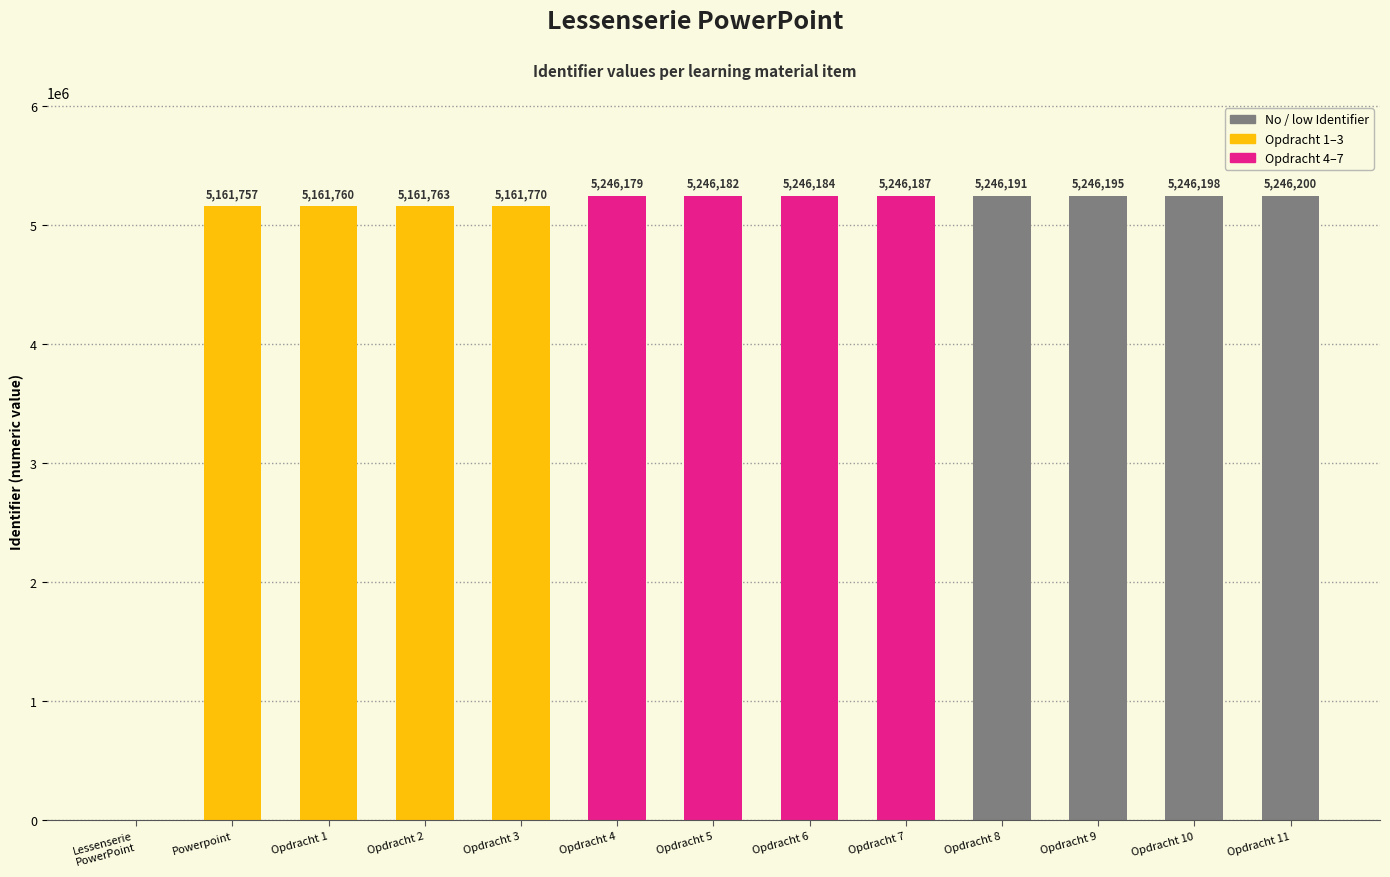

What value does the data have at Opdracht 7, to the nearest 10?

5246190